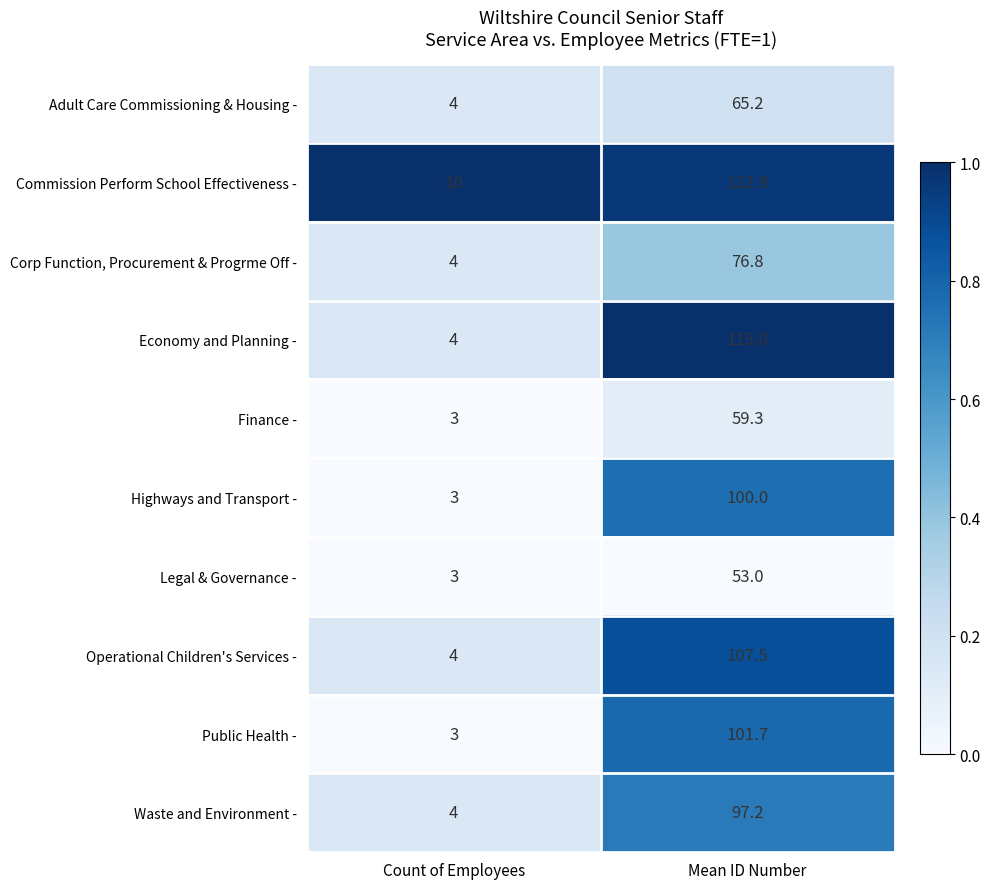

Count the number of categories in the chart.

2